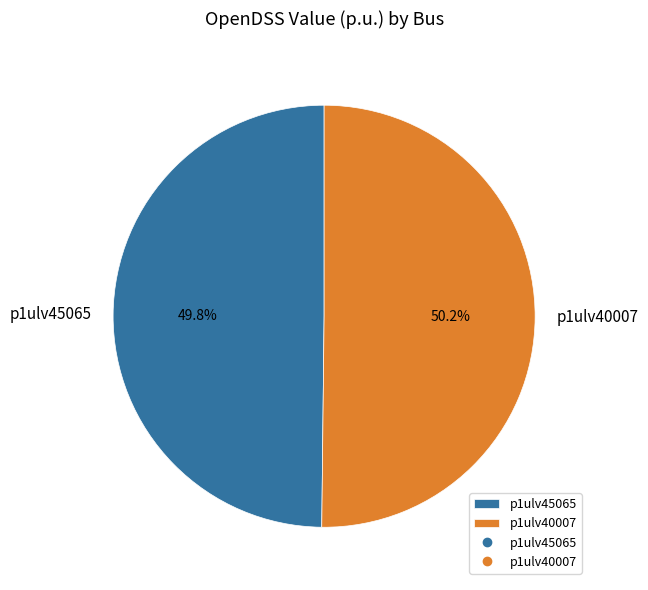

To the nearest percent, what percentage of the pie is p1ulv40007?

50%